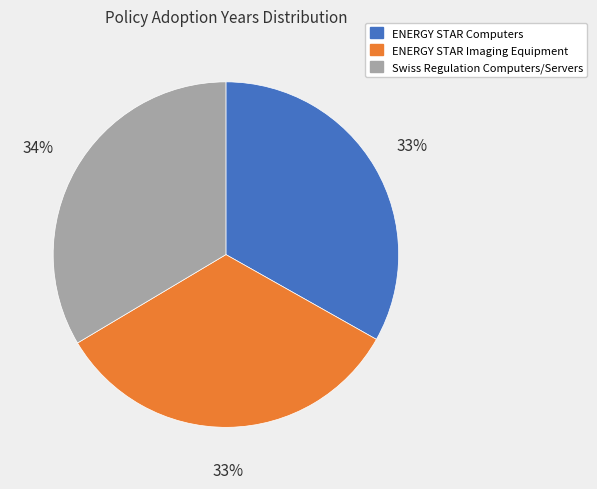

To the nearest percent, what percentage of the pie is ENERGY STAR Computers?

33%